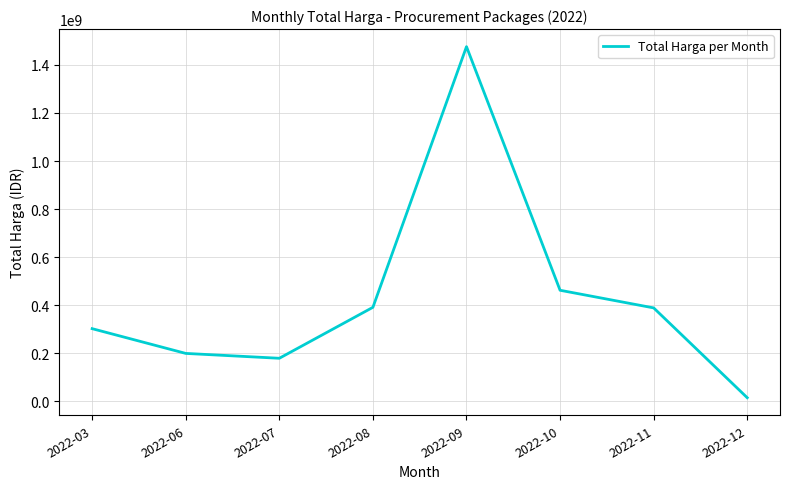

What is the ratio of the value at 2022-03 to the value at 2022-06?

1.5